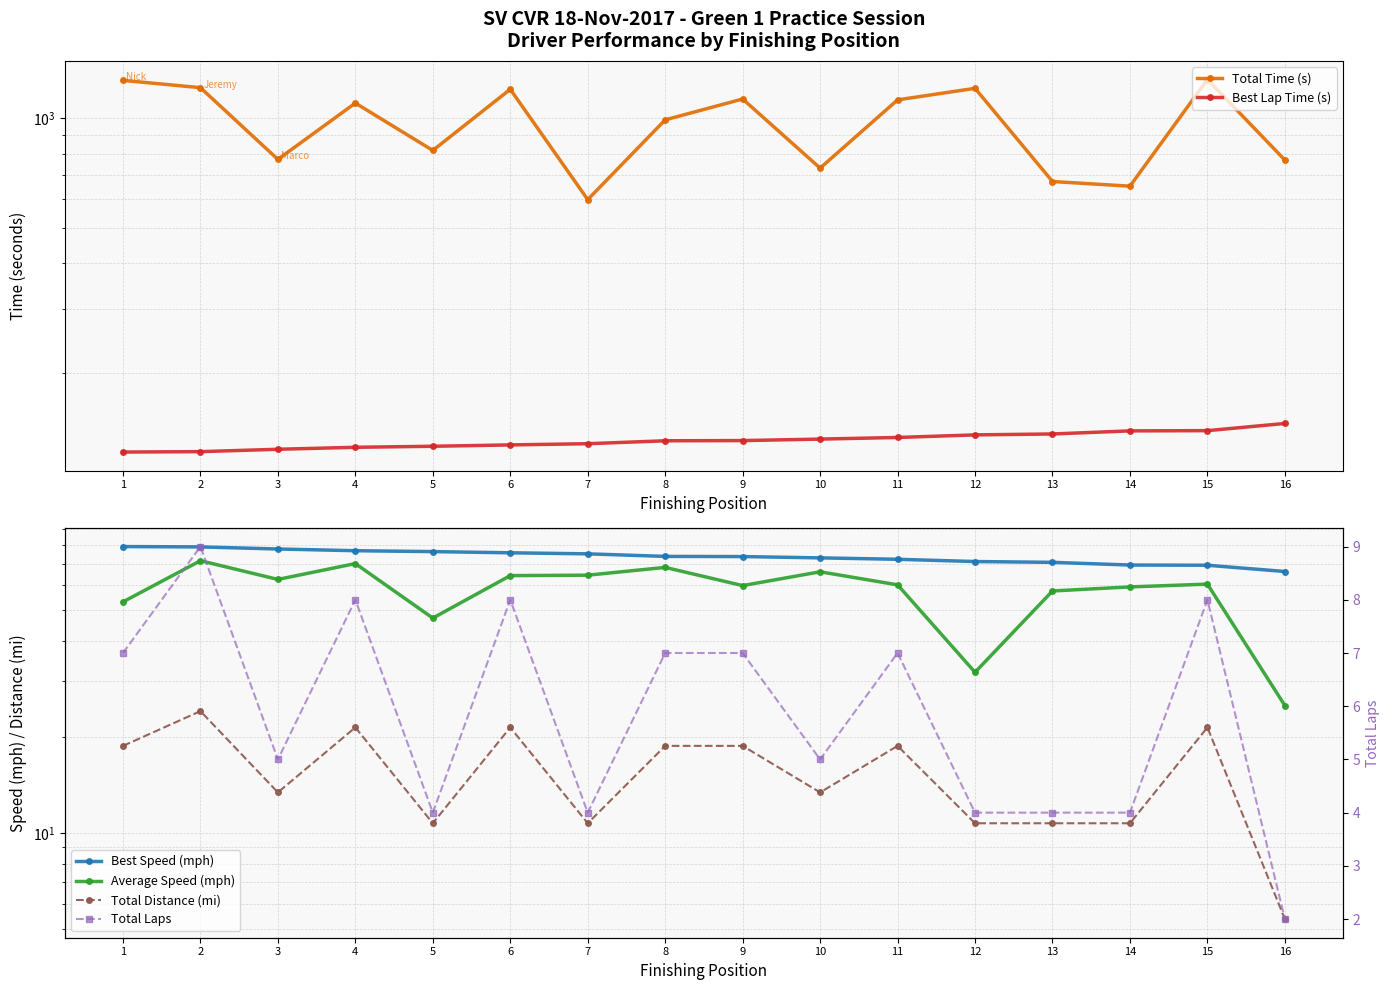

Where is Best Speed (mph) nearest to the value 72?

11